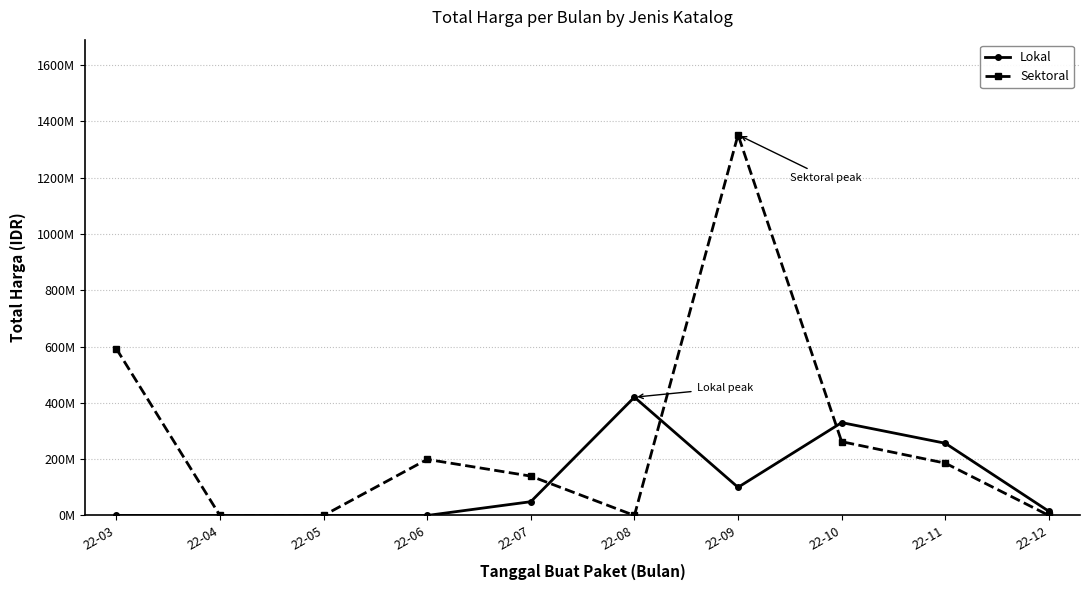

What is the difference between the Lokal values at 22-08 and 22-07?

371125000